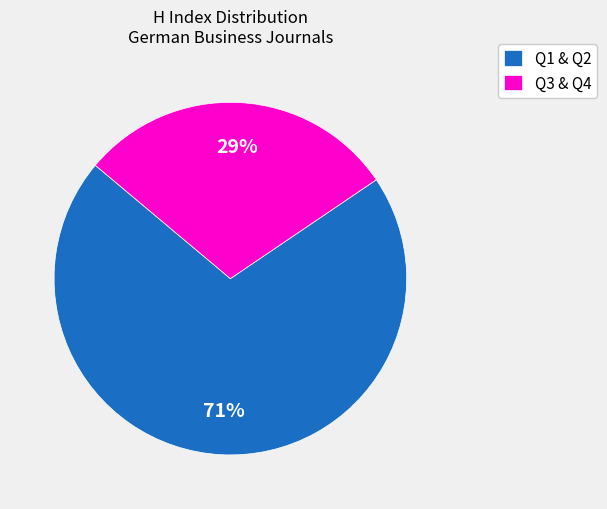

Is there any slice that represents more than half of the pie?

Yes